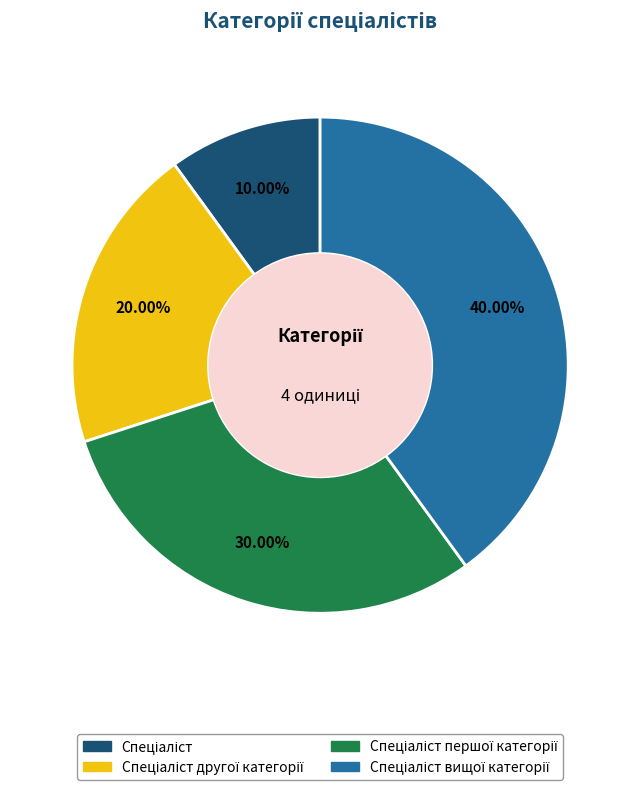

Is there any slice that represents more than half of the pie?

No